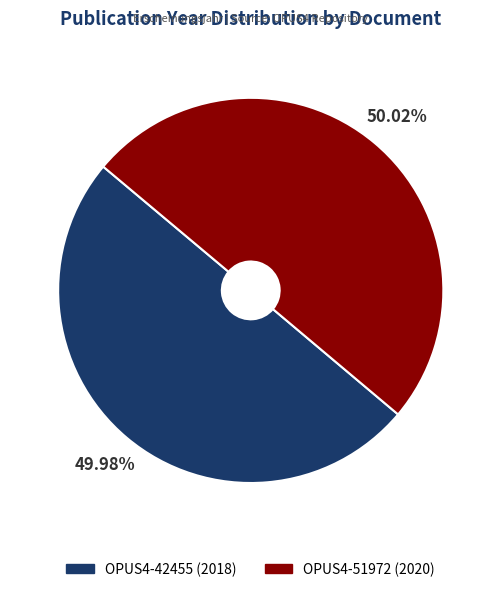

To the nearest percent, what percentage of the pie is OPUS4-42455?

50%